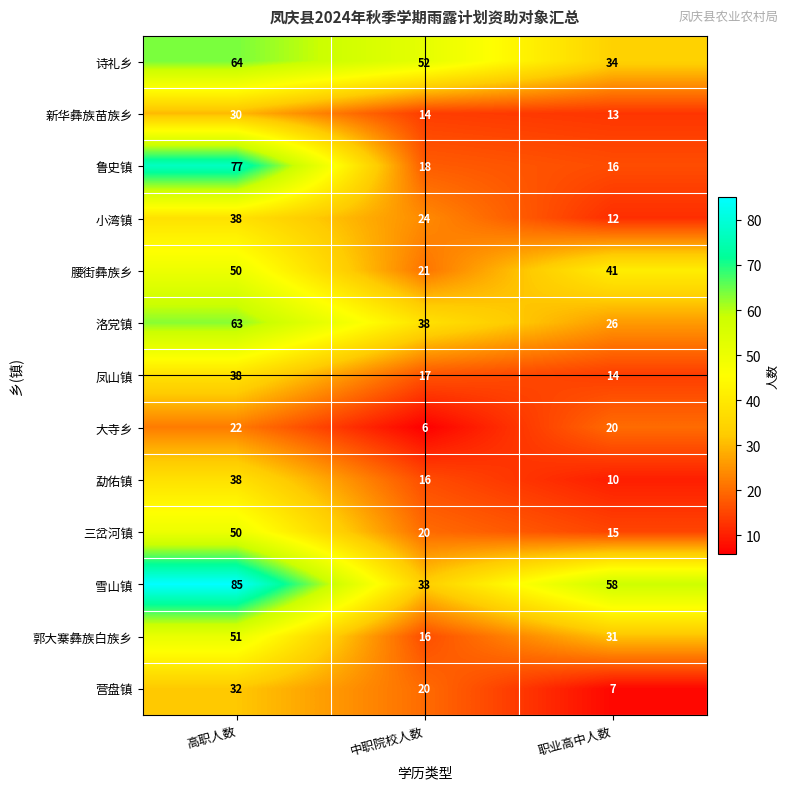

Count the 大寺乡 values in the range 6 to 22.

3